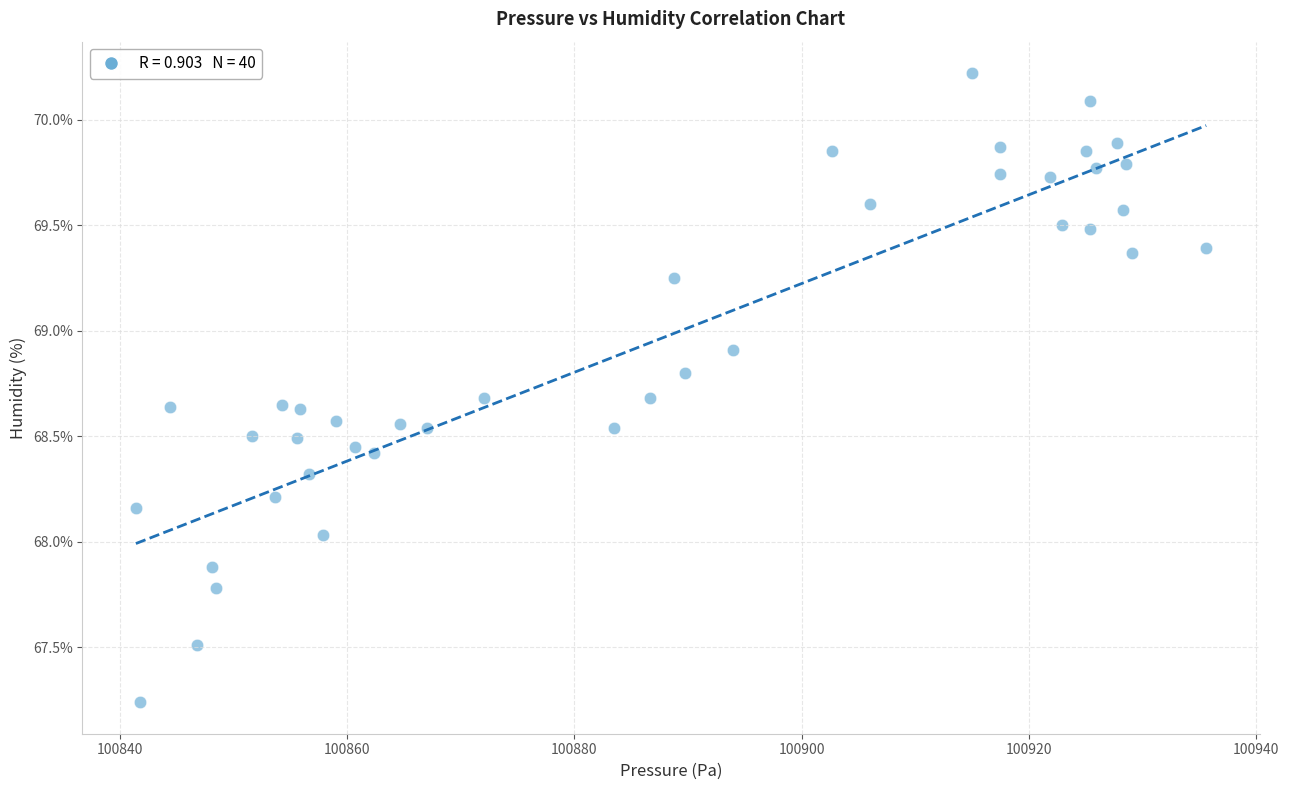

What is the range of X values (max minus min)?

94.1